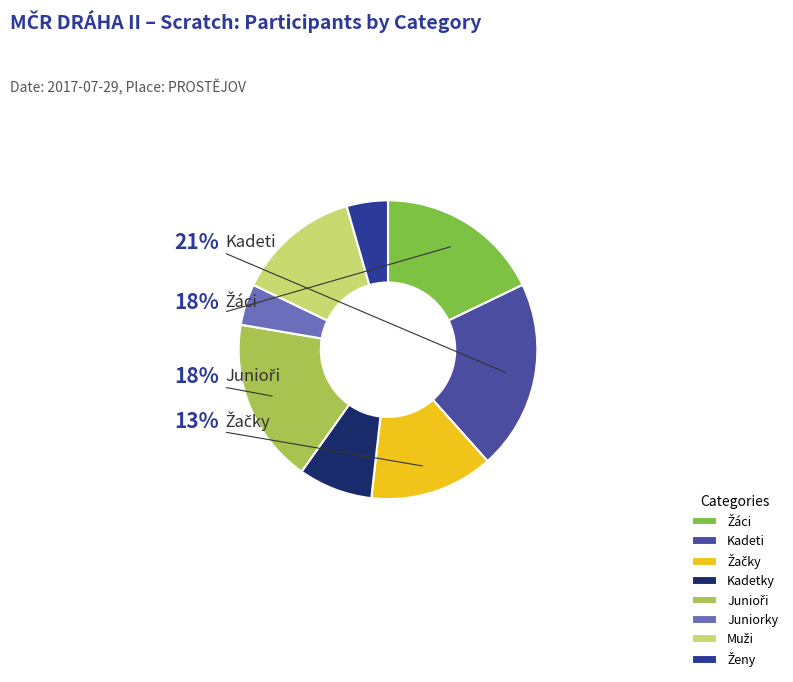

Between Kadetky and Muži, which is larger?

Muži